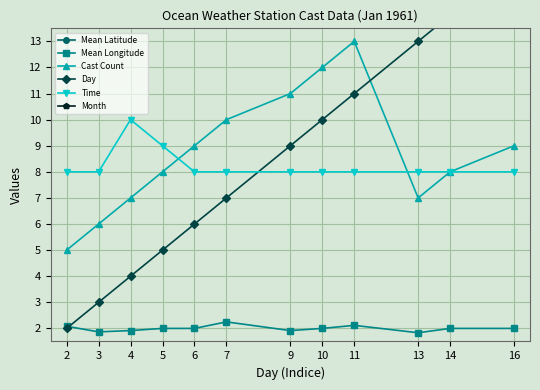

Where is Time nearest to the value 9?

5